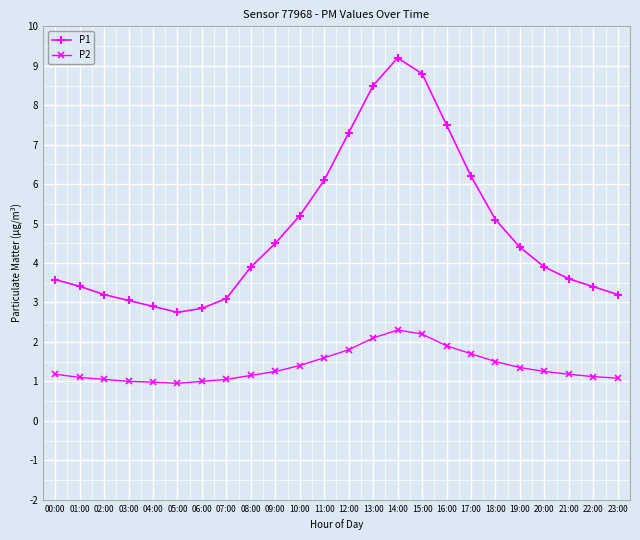

Count the number of data series in this chart.

2